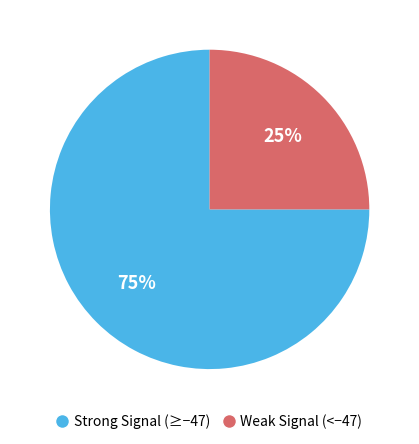

Is there any slice that represents more than half of the pie?

Yes